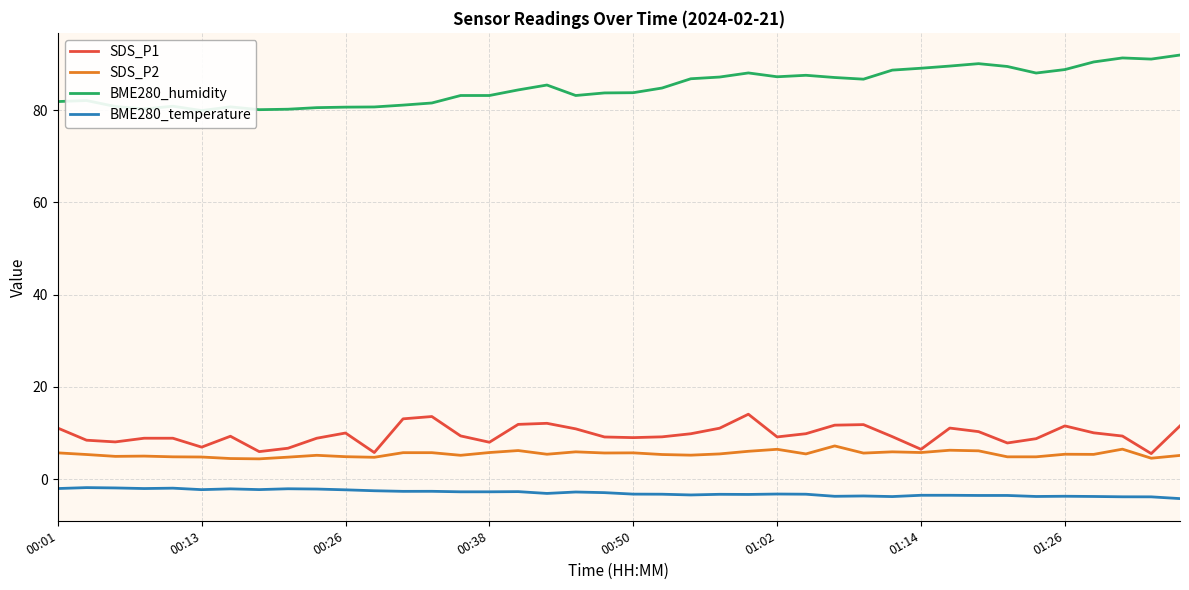

What is the average value of the SDS_P2 series?

5.5